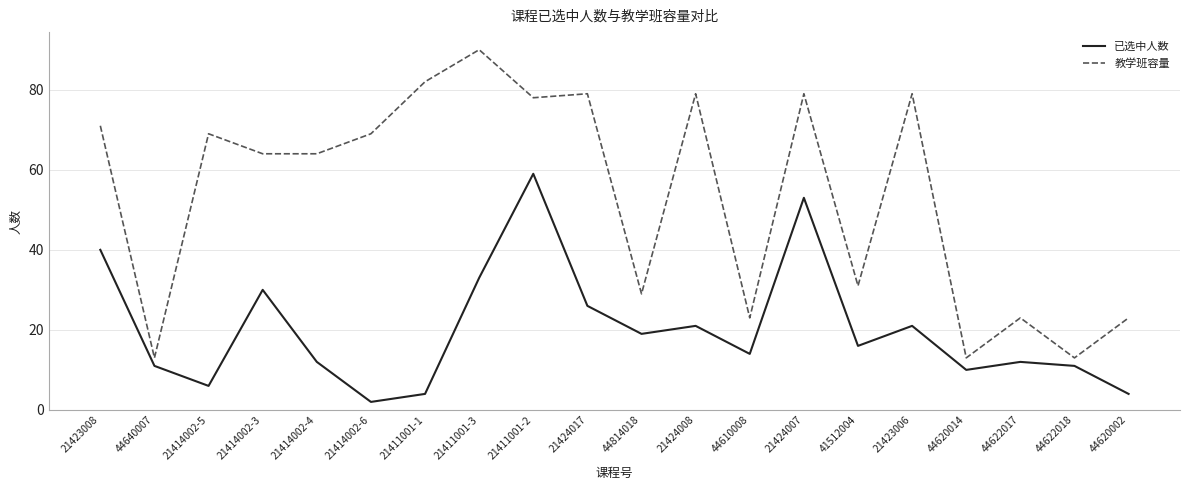

Rank the series by their maximum value, from highest to lowest.

教学班容量, 已选中人数